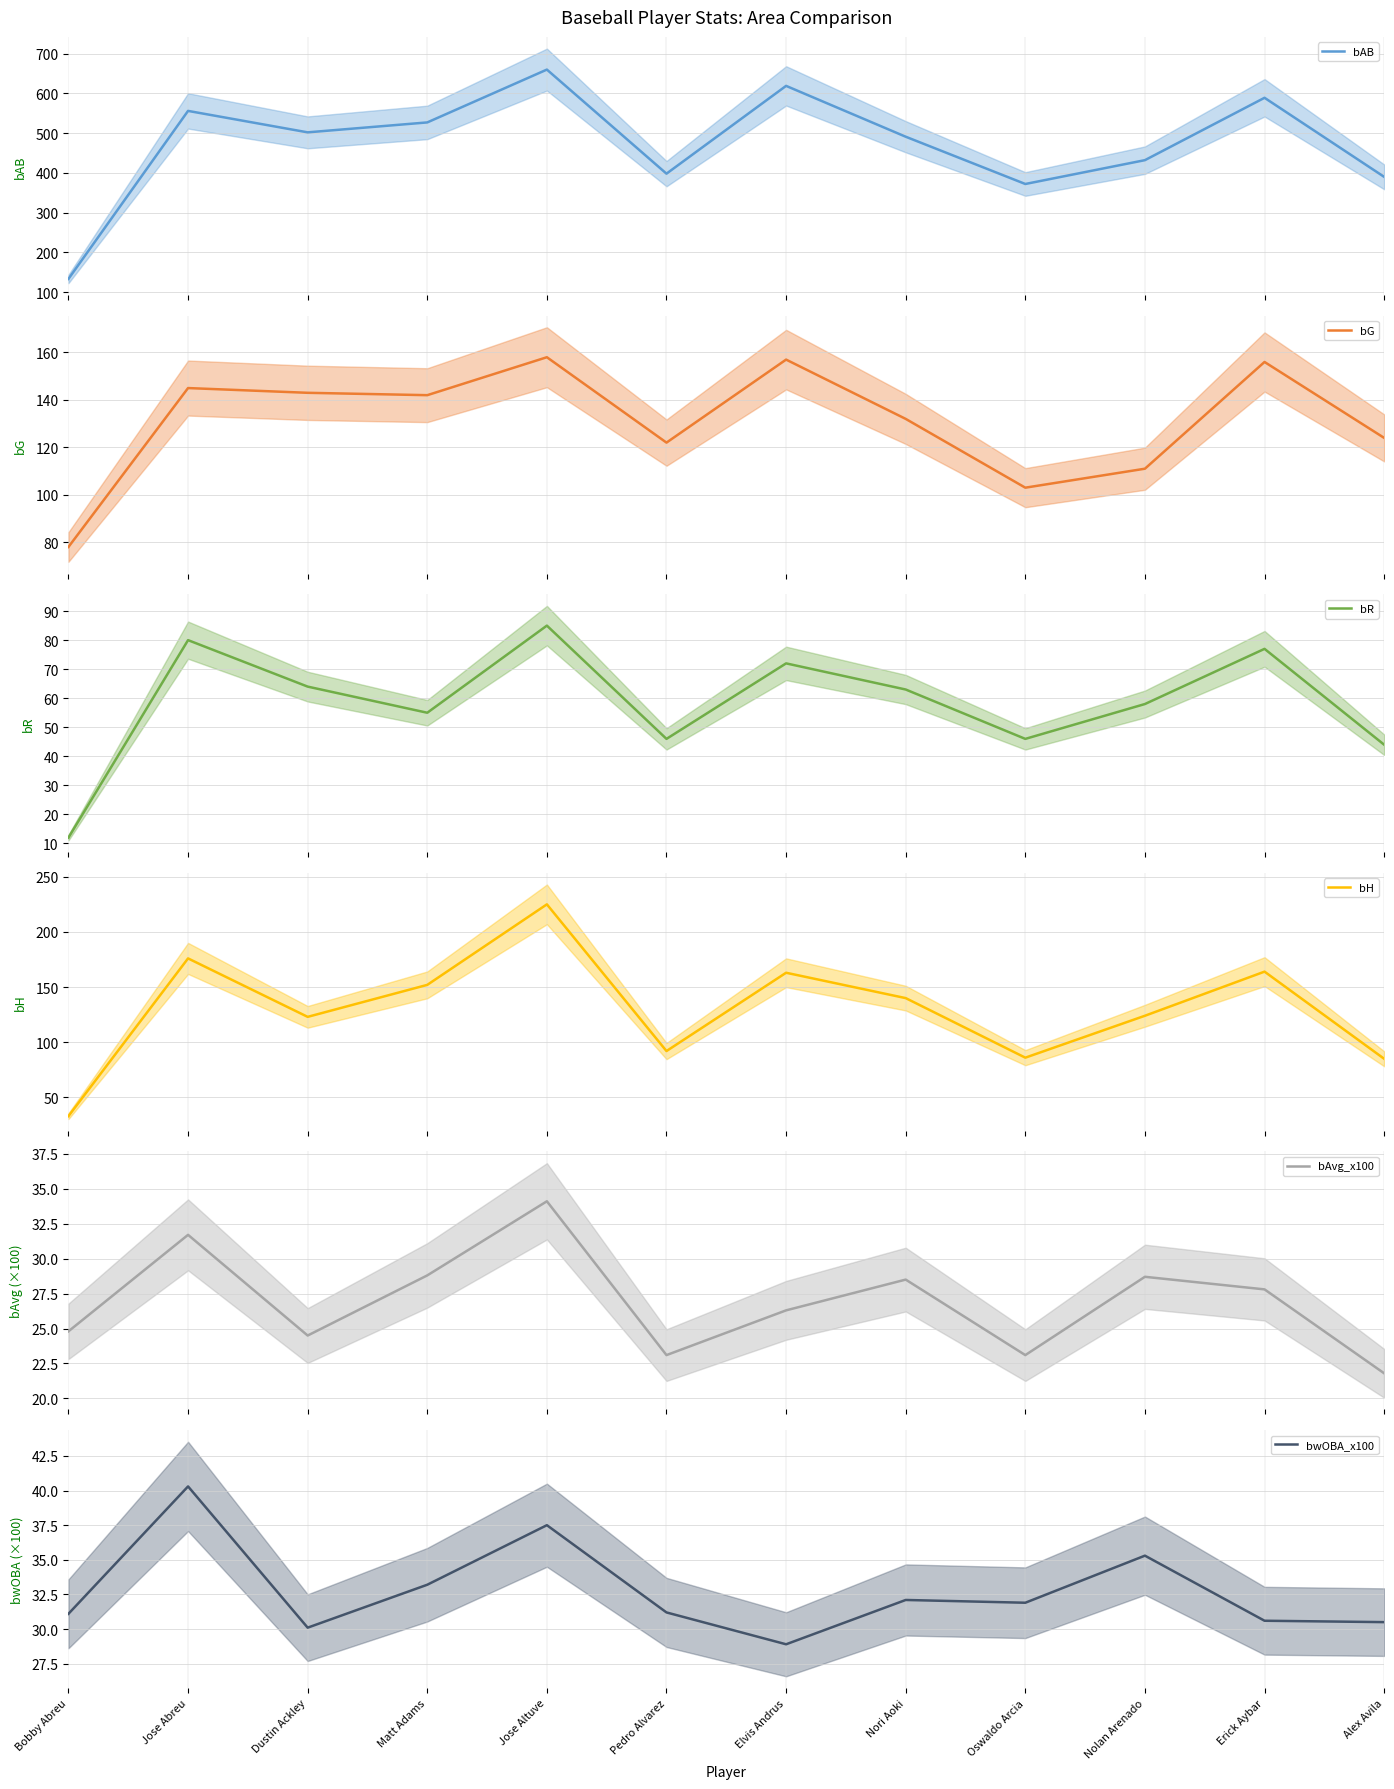

Which category has the highest value in the bR series?

Jose Altuve